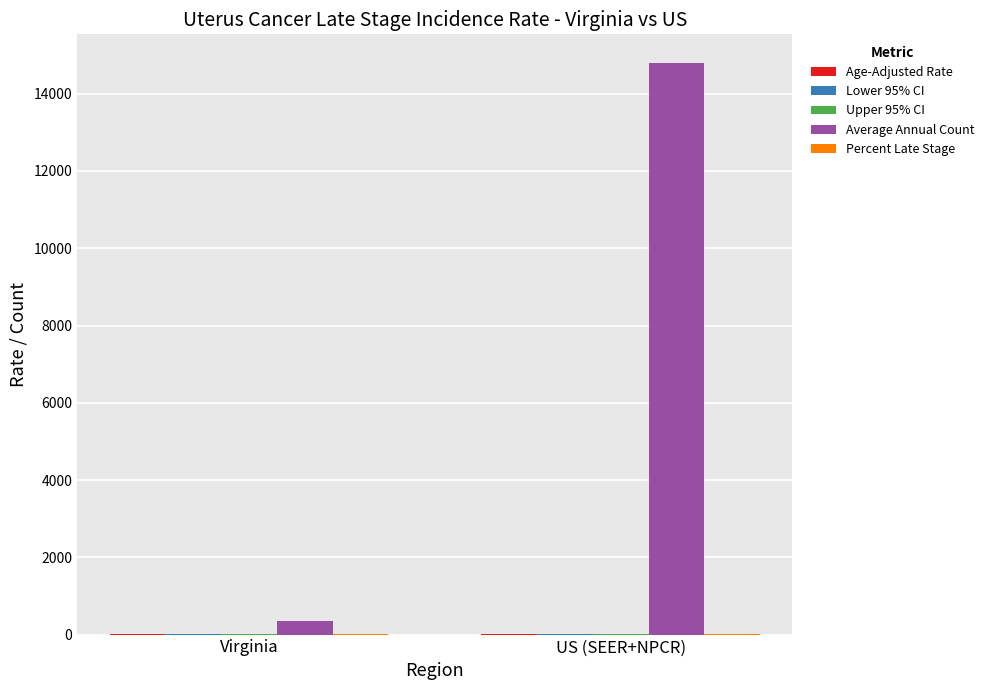

What is the sum of all Average Annual Count values?

15157.0